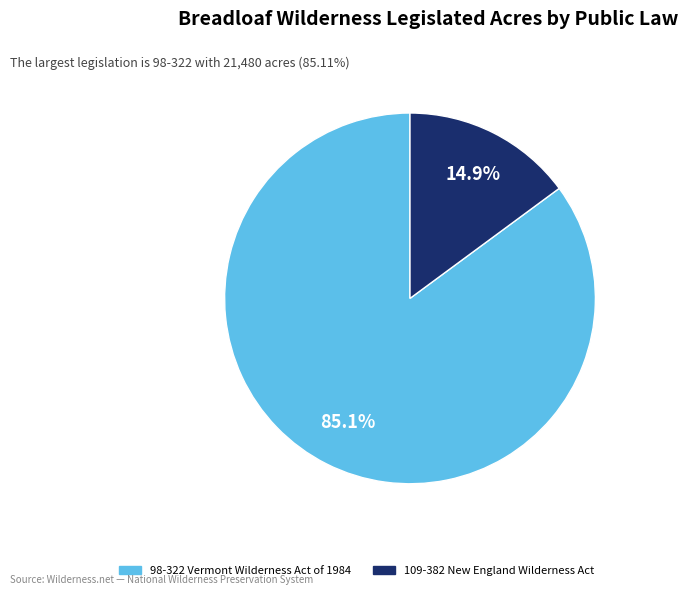

Which category has the smallest portion of the pie?

109-382 New England Wilderness Act